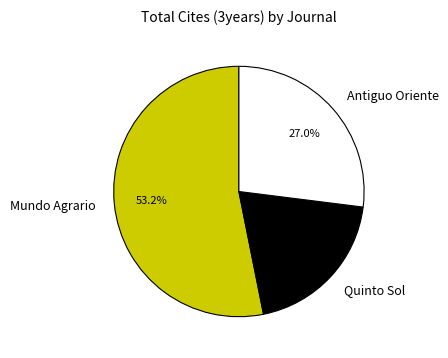

What percentage is the Antiguo Oriente slice, to the nearest percent?

27%